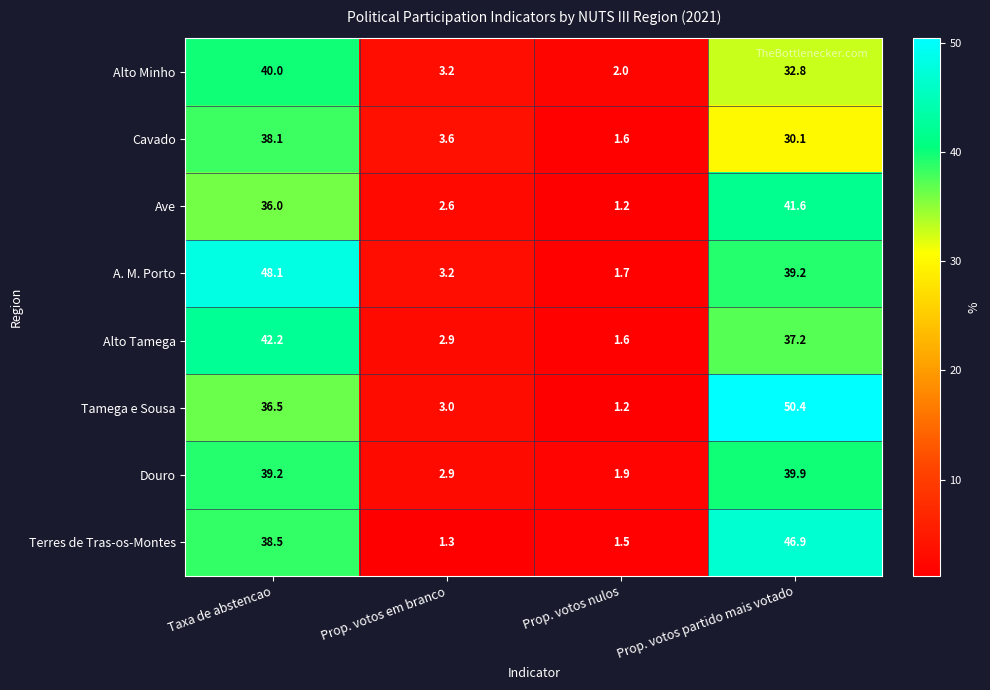

Is the value of Terres de Tras-os-Montes at Taxa de abstencao greater than the value of Alto Tamega at Taxa de abstencao?

No